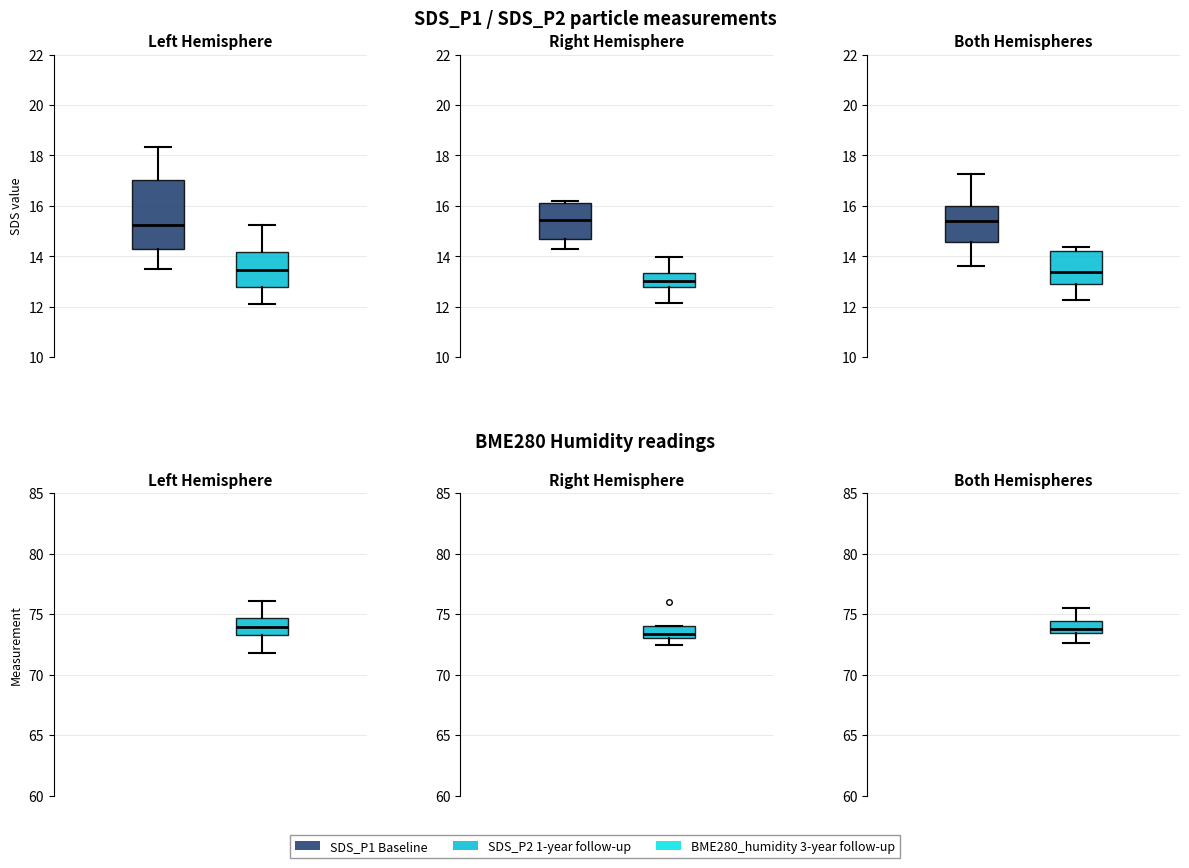

Does the chart contain stacked bars?

No